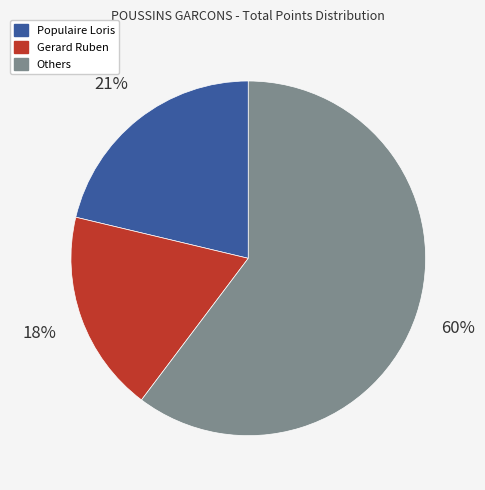

Is it true that Populaire Loris is 21% of the pie?

True